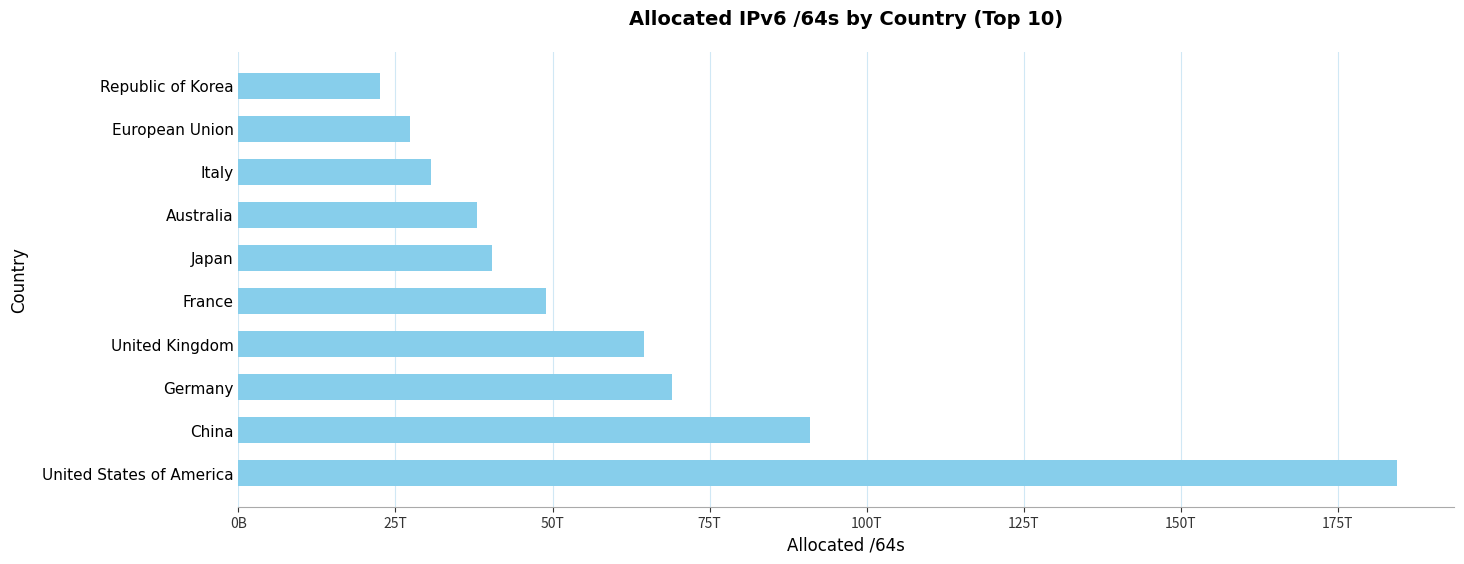

Which category has the lowest value across all series?

Republic of Korea